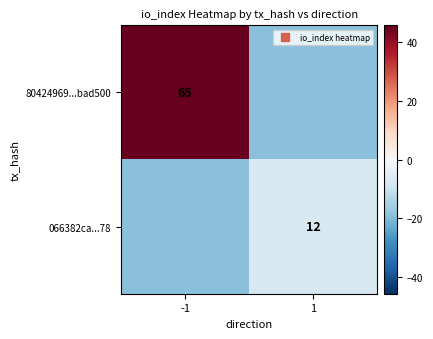

List the labels in order of 066382ca...78 value, smallest first.

-1, 1